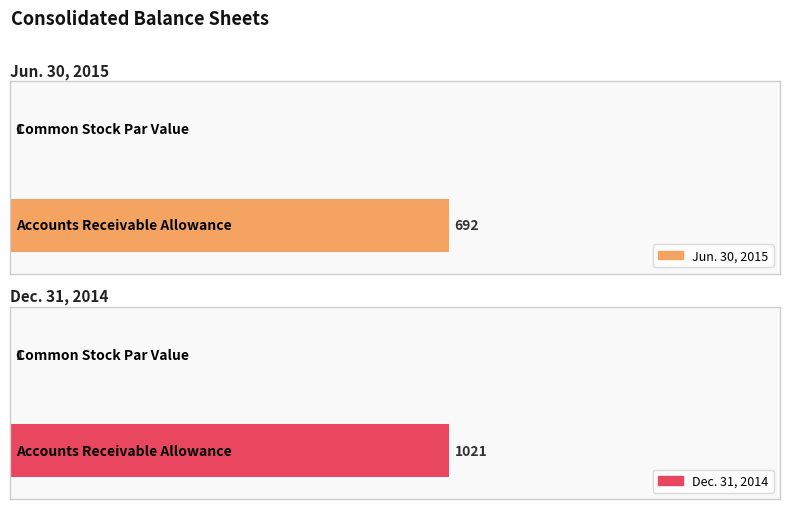

Are the bars grouped side by side (vs. stacked)?

Yes